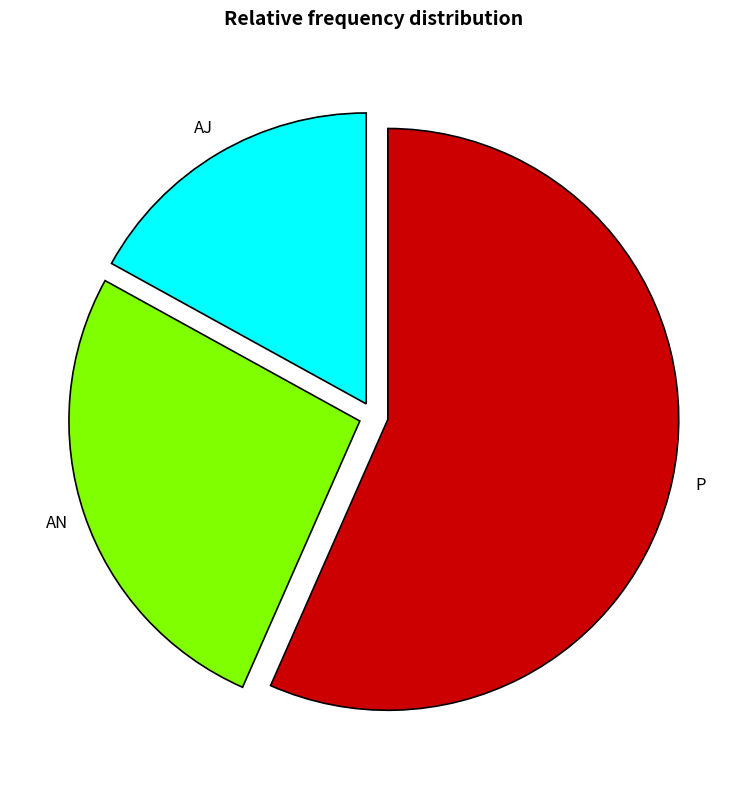

How many segments does this pie chart have?

3